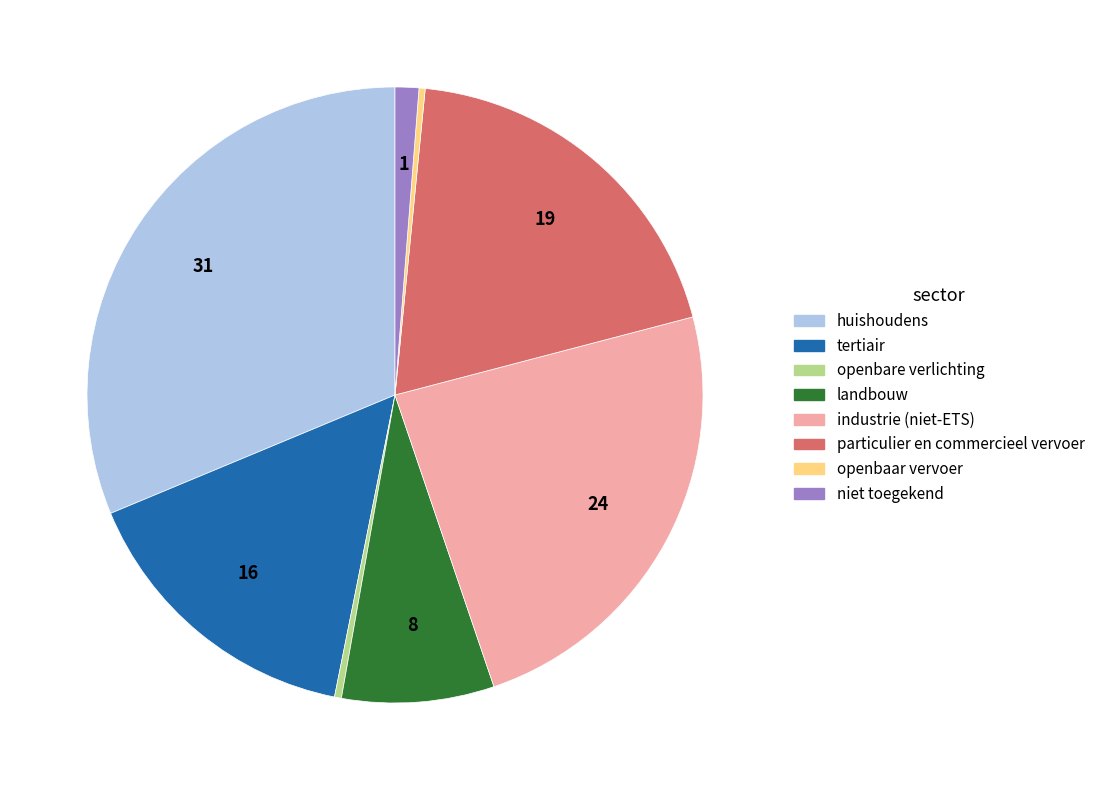

The niet toegekend slice represents 10% of the pie. True or false?

False